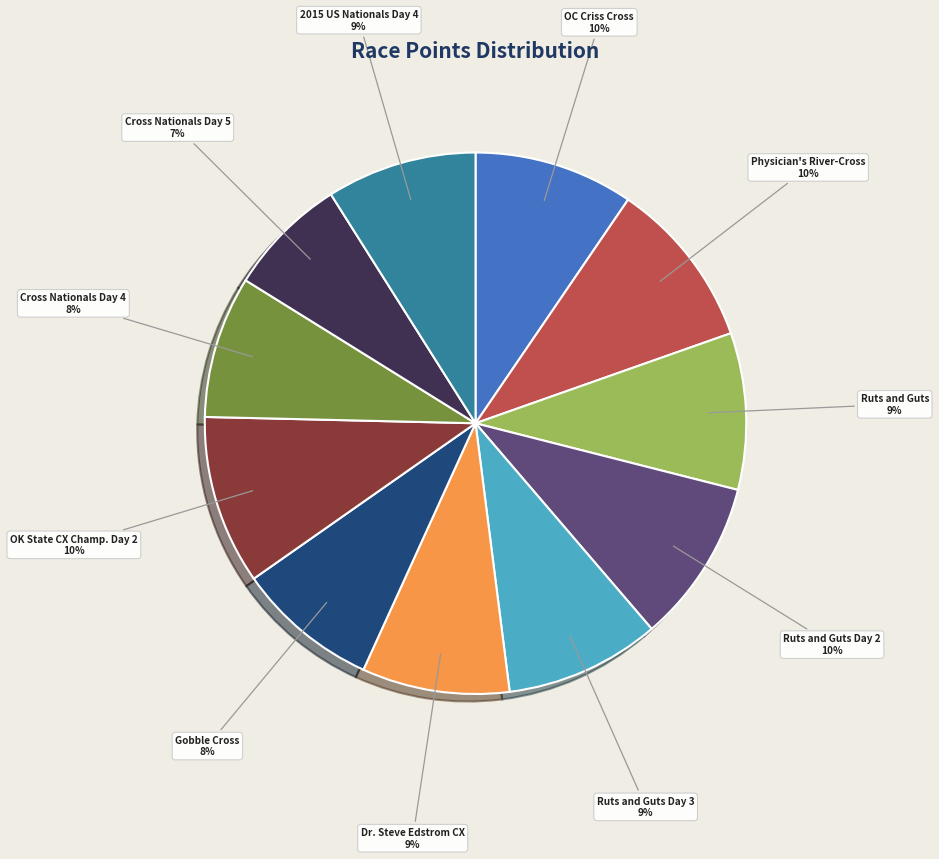

To the nearest percent, what portion does Ruts and Guts represent?

9%